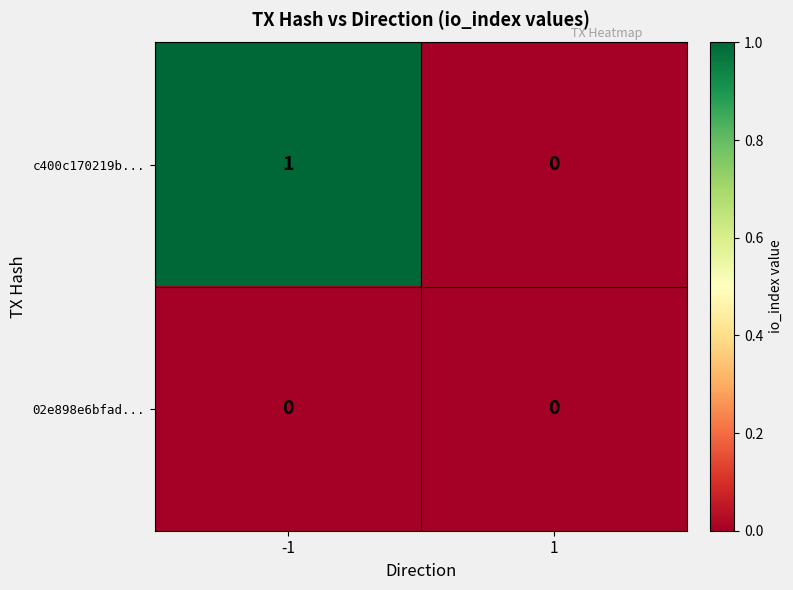

Which series has the widest spread of values?

c400c170219b...